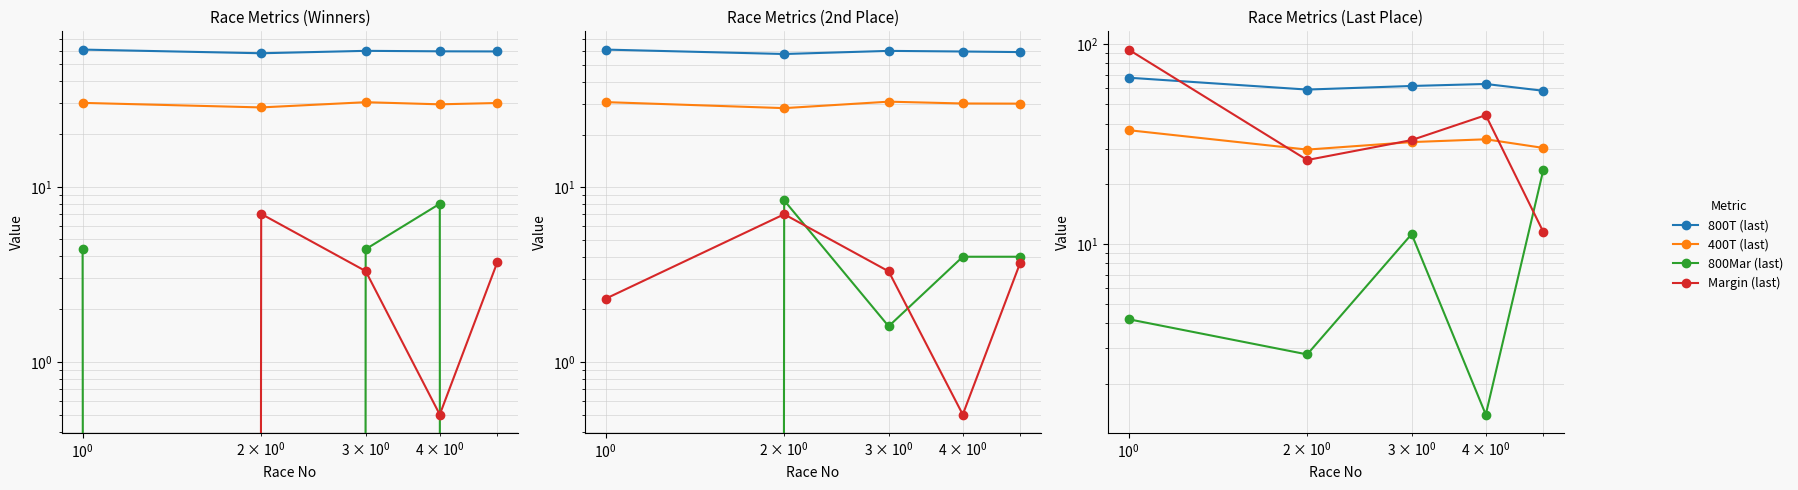

Does the chart have visible grid lines?

Yes